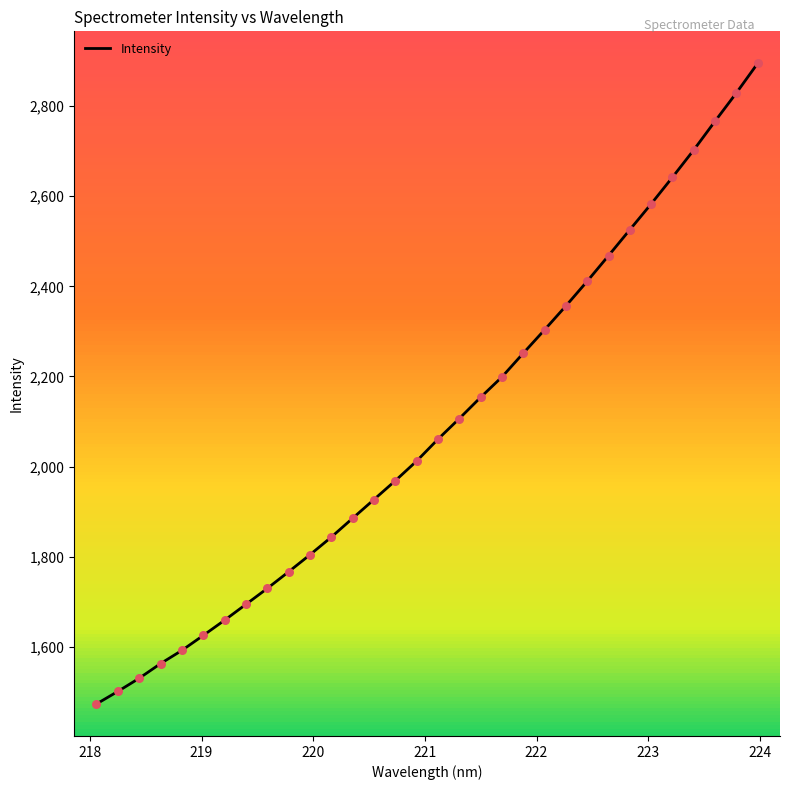

What is the minimum value shown in the chart?

1473.5